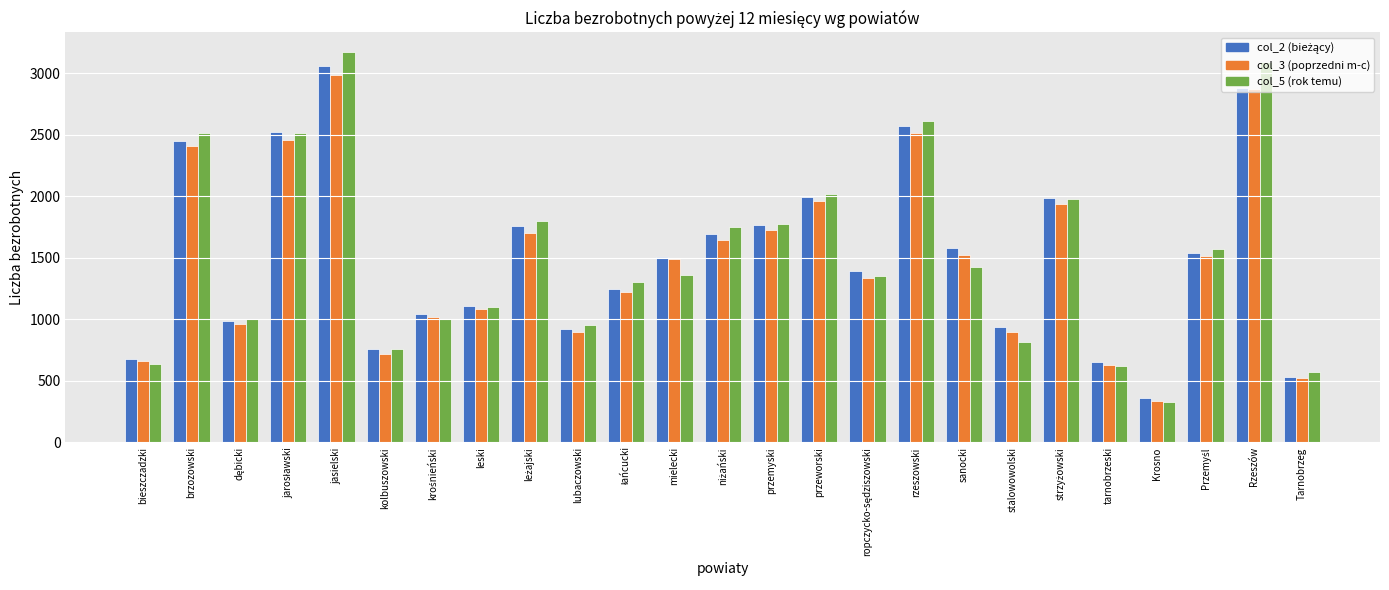

What is the label of the 21st bar from the left?

tarnobrzeski